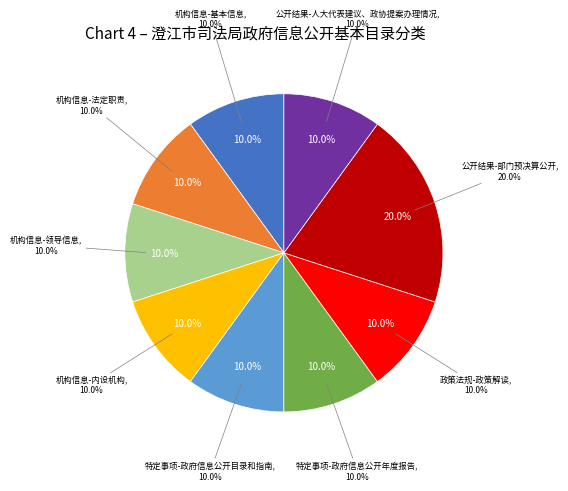

How many segments does this pie chart have?

9